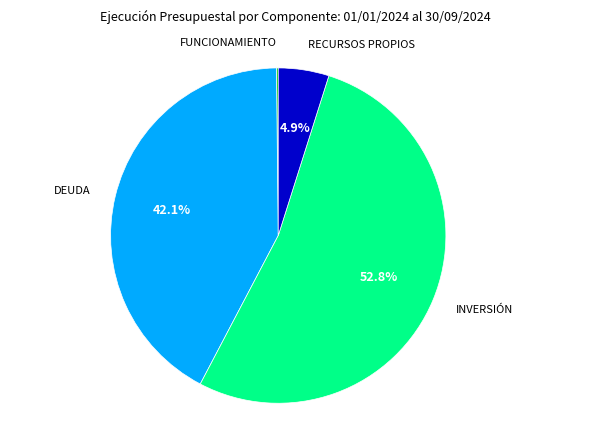

Is there a majority slice in this chart?

Yes